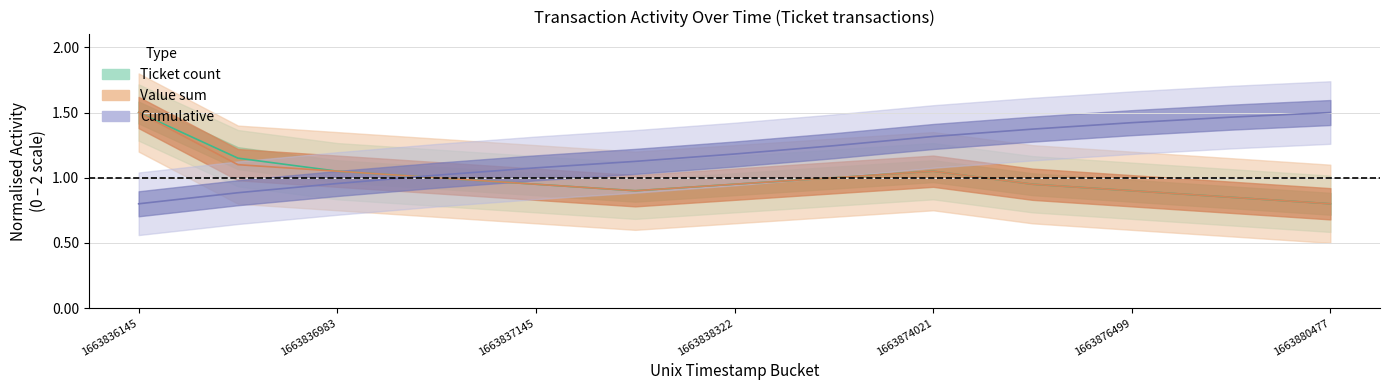

Between 1663836145 and 1663878978, which is larger?

1663836145